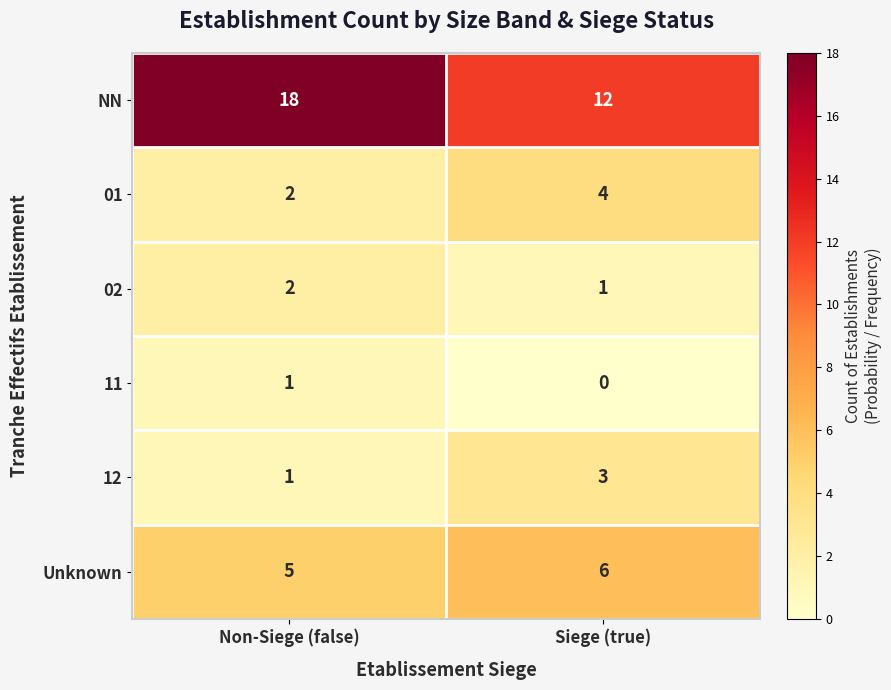

Is it true that Unknown equals 5 at Non-Siege (false)?

True